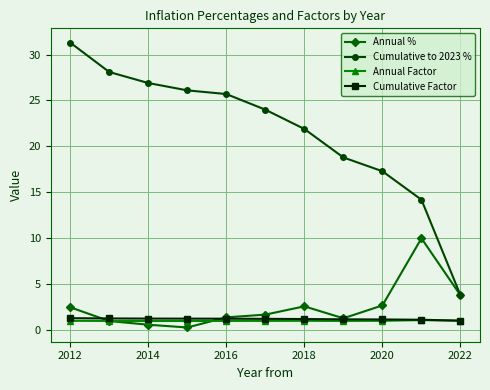

True or false: Cumulative to 2023 % and Annual Factor intersect in this chart.

False